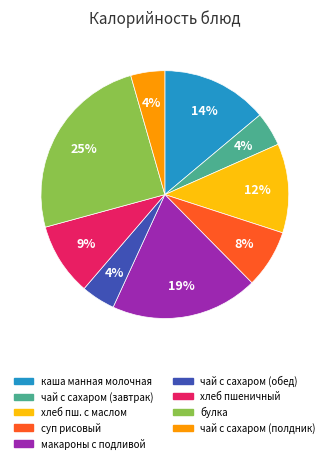

How many segments does this pie chart have?

9